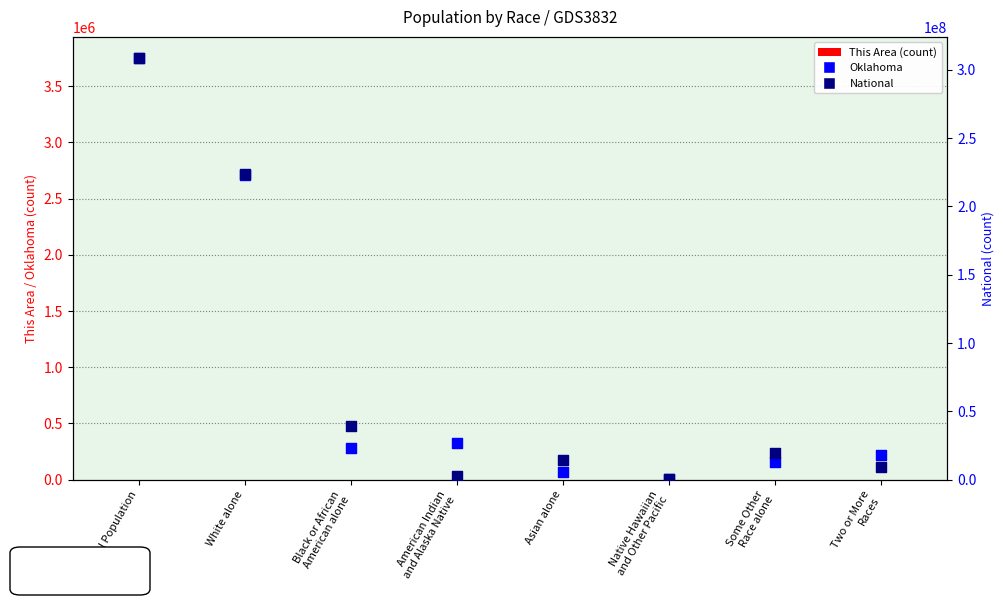

At how many categories does at least one series exceed 290189960?

1